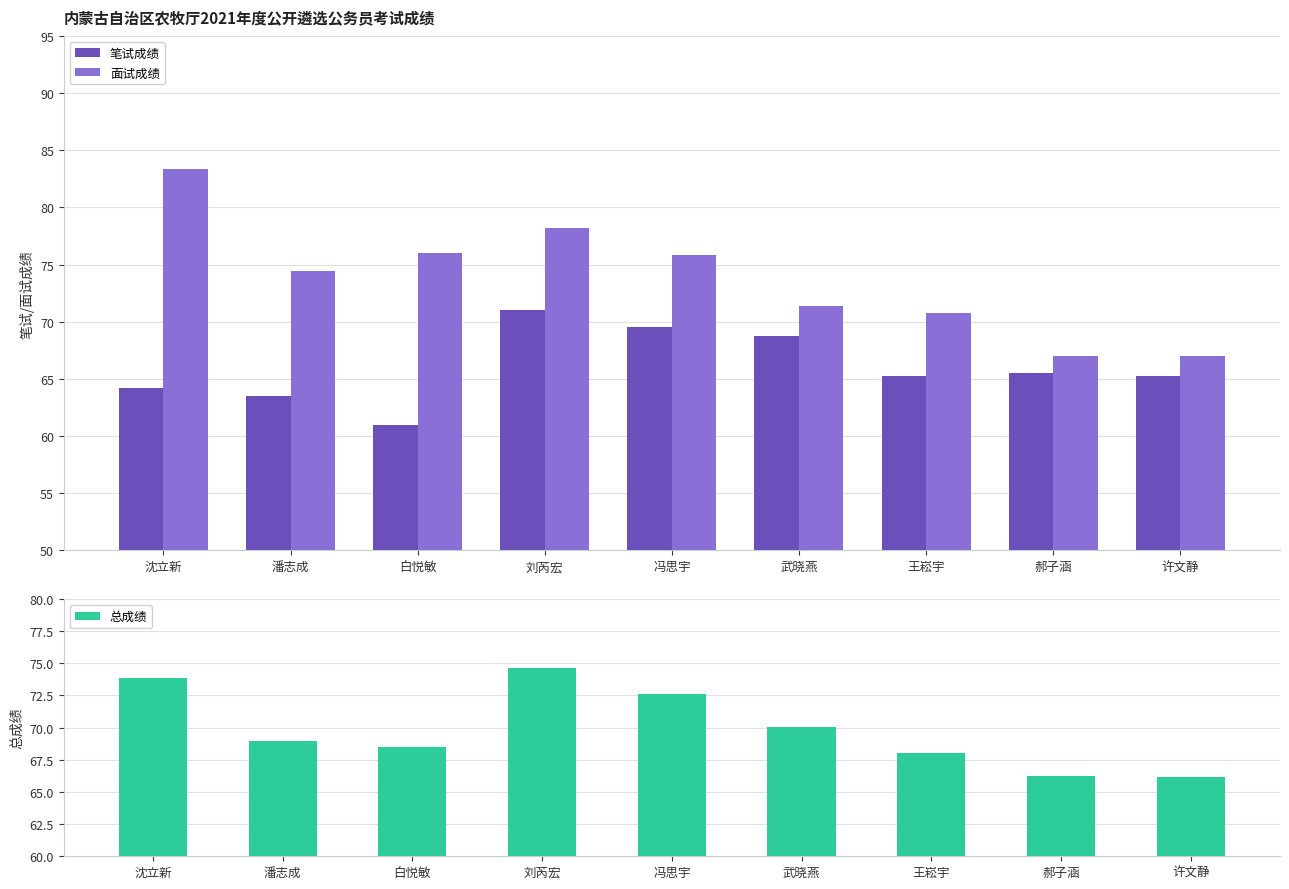

Which has a higher value, 郝子涵 or 王崧宇?

郝子涵